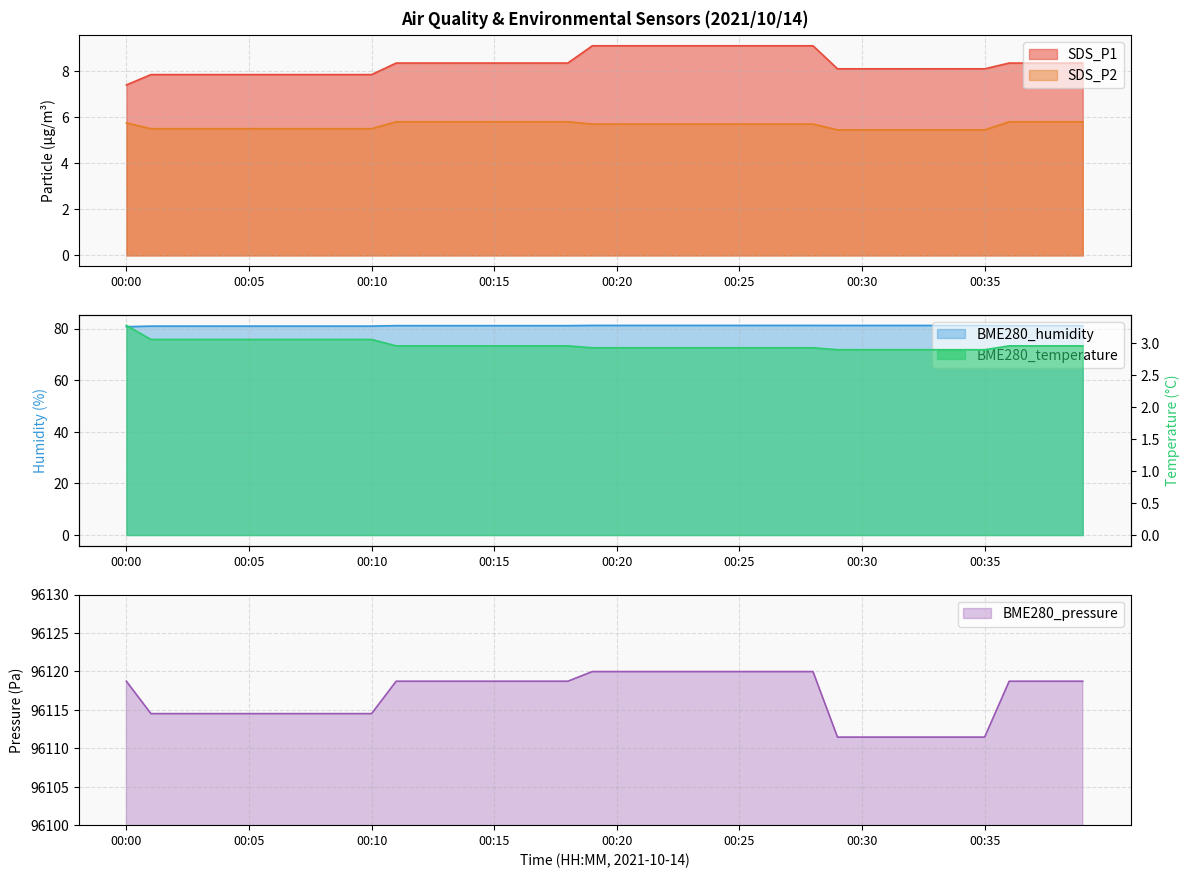

How many values in the SDS_P1 series exceed 8?

29